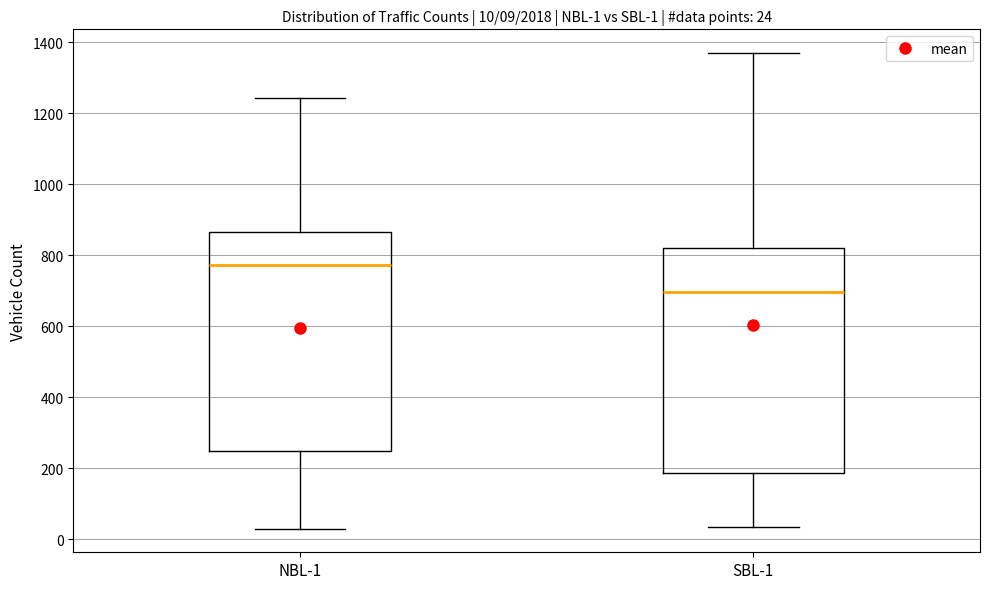

Which box's median line is the highest?

NBL-1